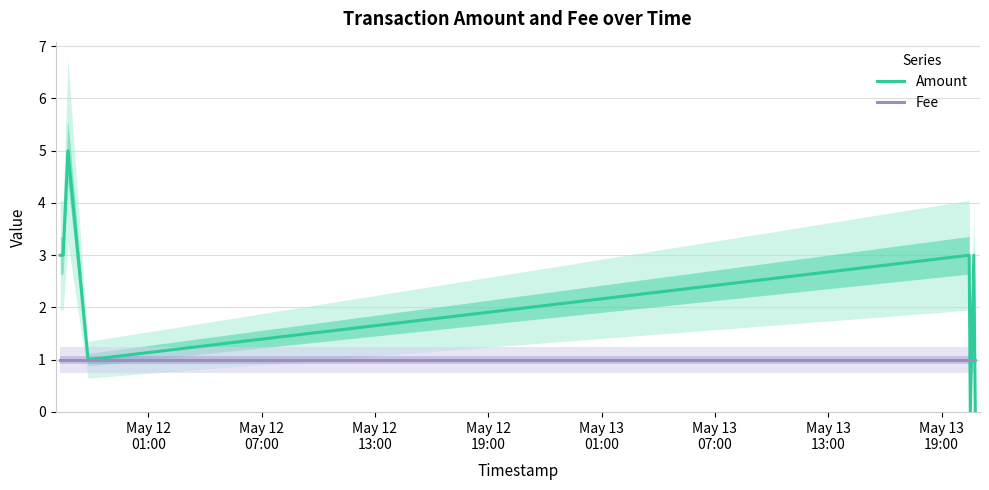

At how many categories does at least one series exceed 3?

1